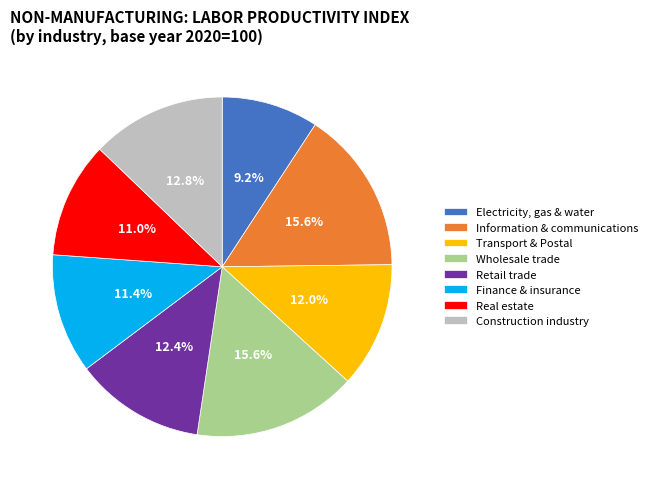

The Real estate slice represents 11% of the pie. True or false?

True